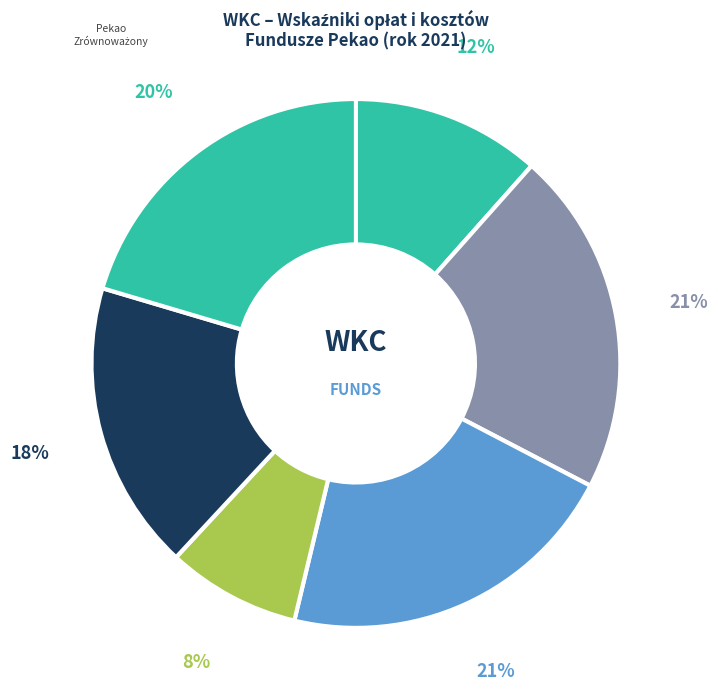

The Pekao Obligacji Dynamiczna Alokacja slice represents 22% of the pie. True or false?

False